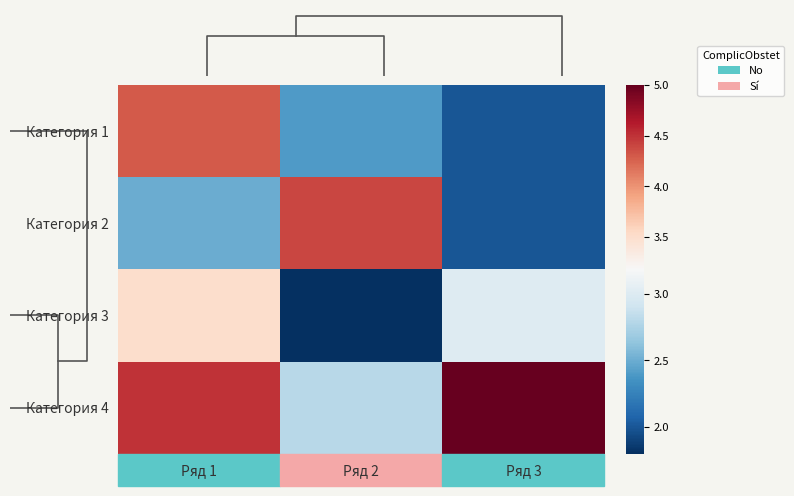

Count the Категория 1 values in the range 2 to 4.

2